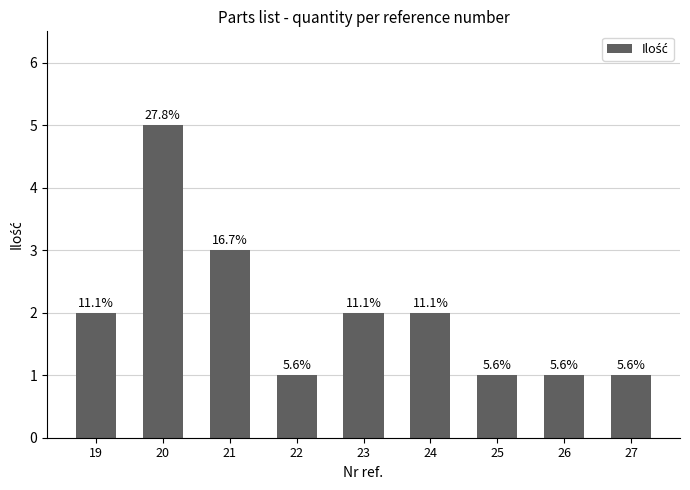

Reading left to right, list all the values displayed in this chart.

2	5	3	1	2	2	1	1	1